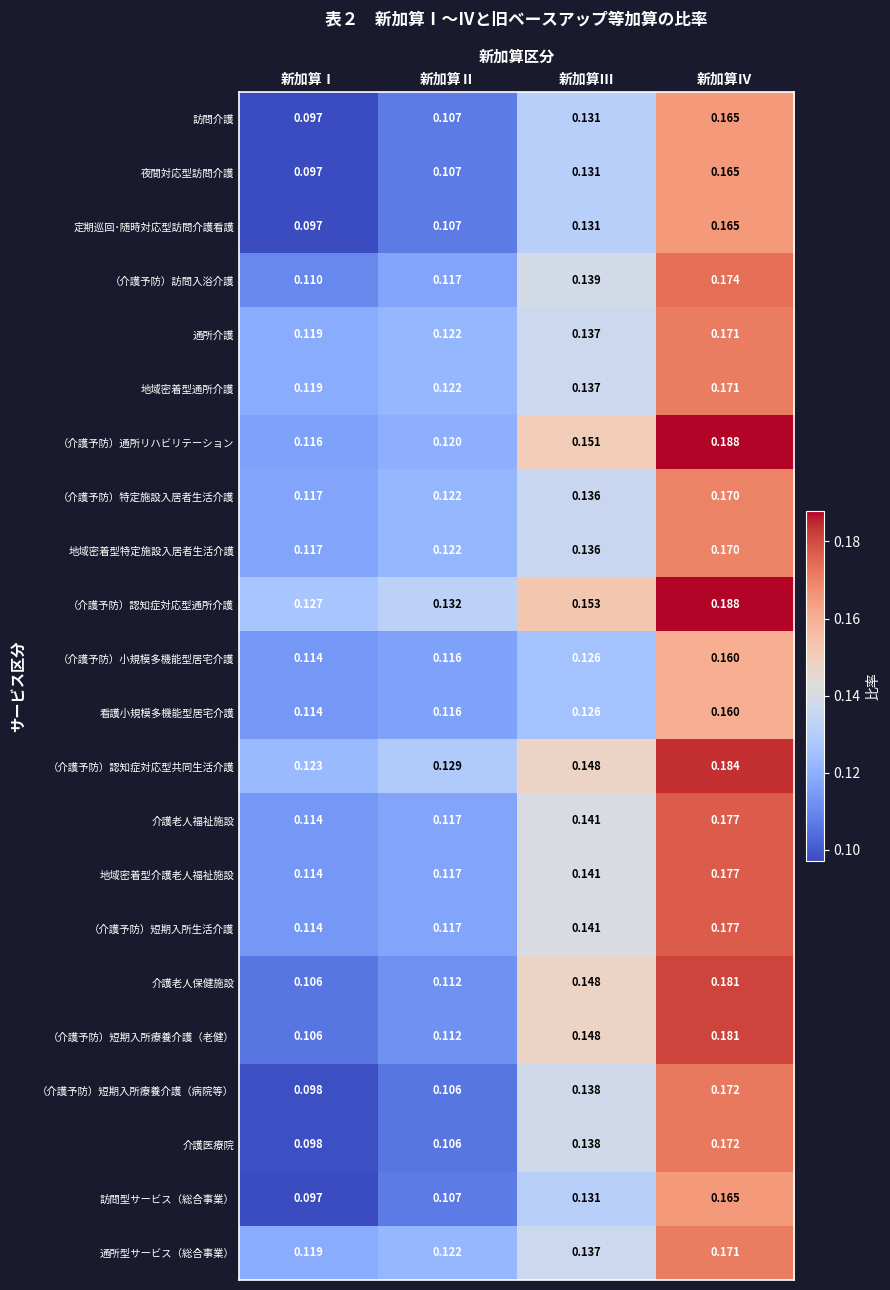

List the labels in order of 地域密着型通所介護 value, largest first.

新加算Ⅳ, 新加算Ⅲ, 新加算Ⅱ, 新加算Ⅰ